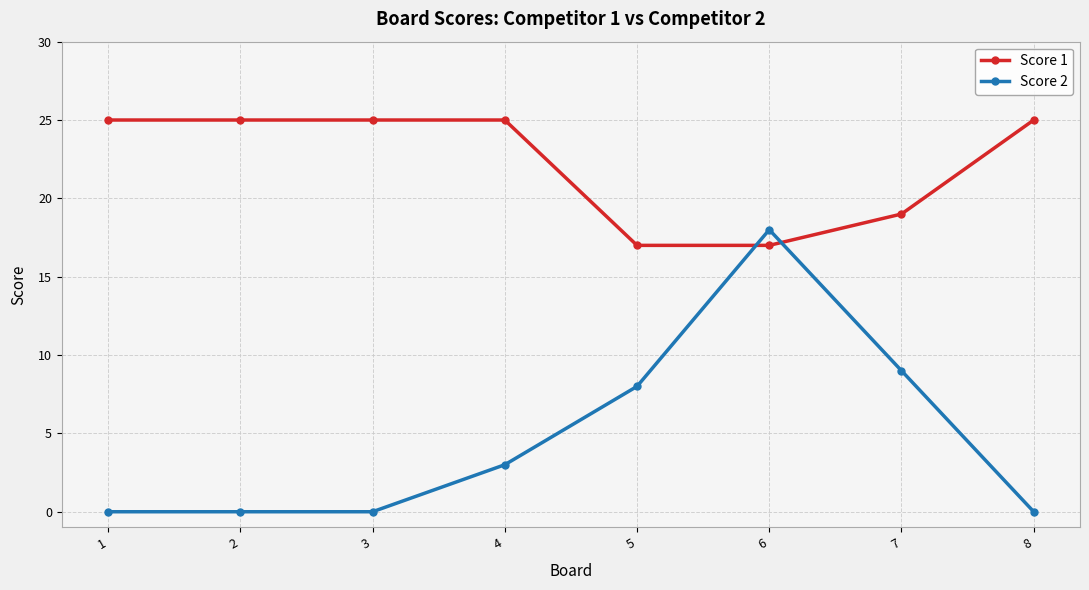

Rank the series by their average value, from lowest to highest.

Score 2, Score 1